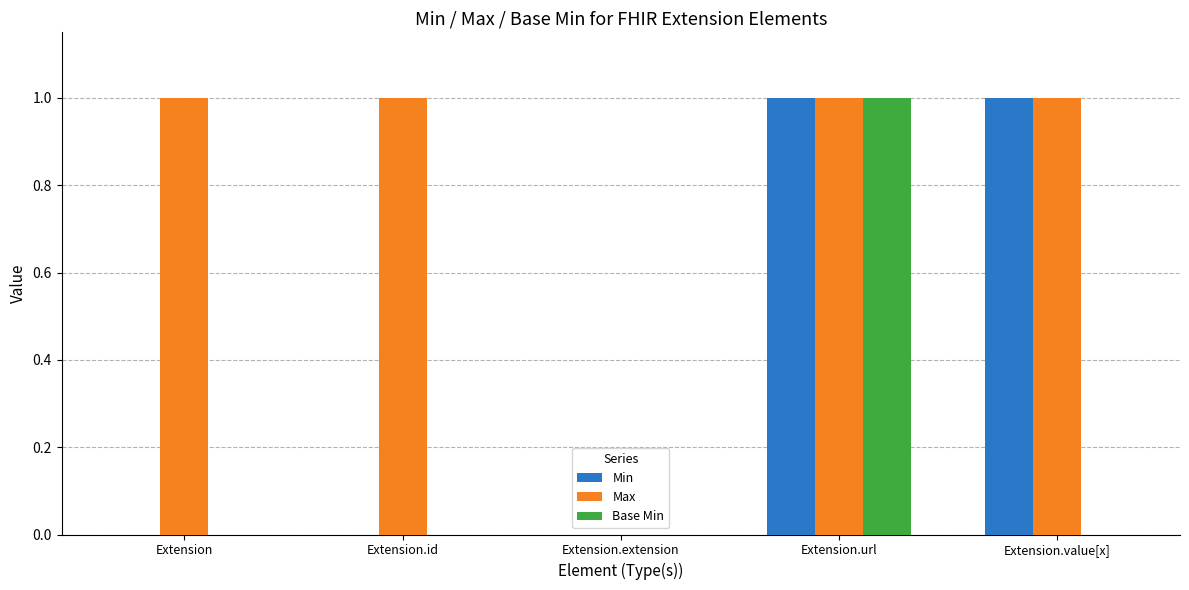

The value of Min at Extension.extension is -1. True or false?

False